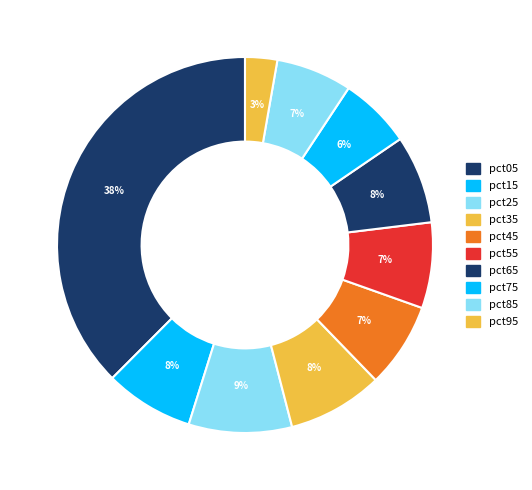

Which slice is the smallest?

pct95